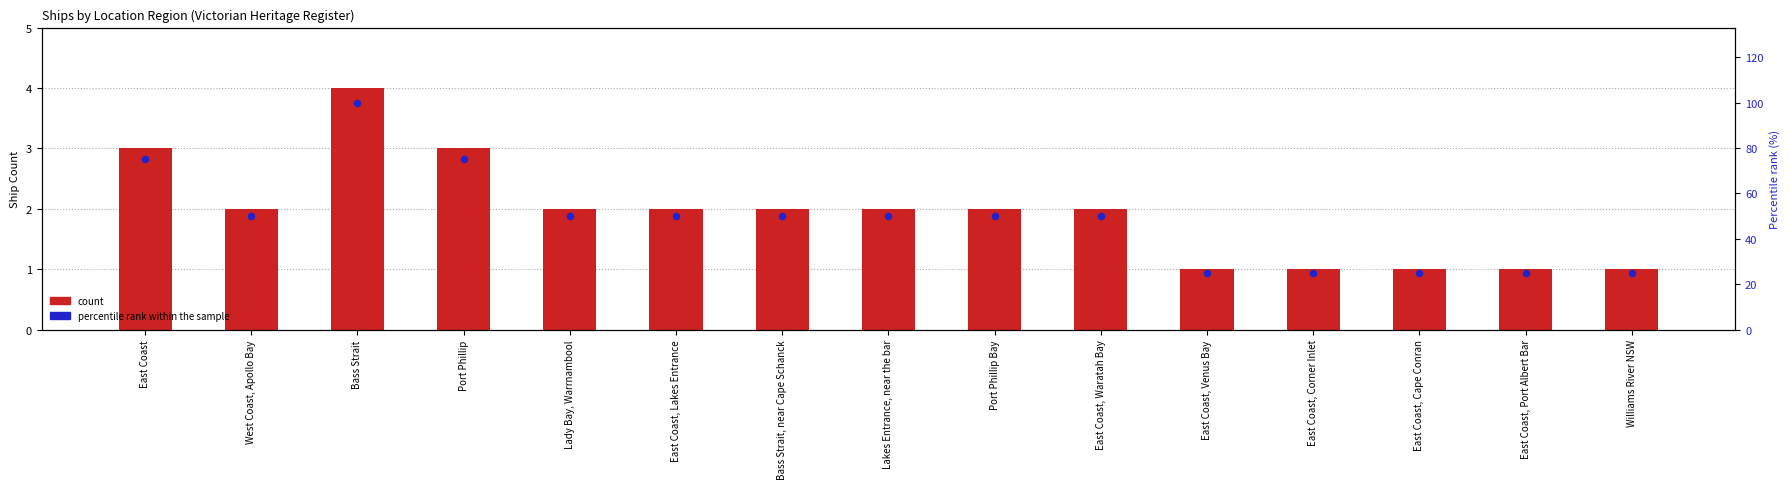

At which category is the sum across all series the highest?

Bass Strait